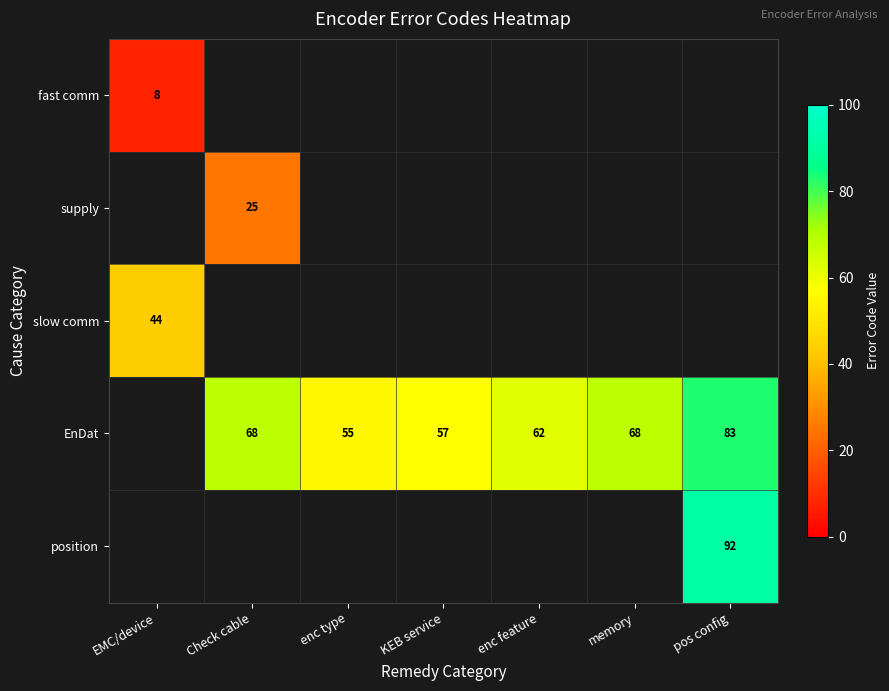

The EnDat series shows 68.0 at Check cable. True or false?

True